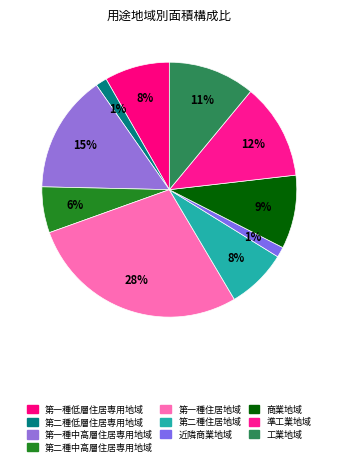

How many segments does this pie chart have?

10